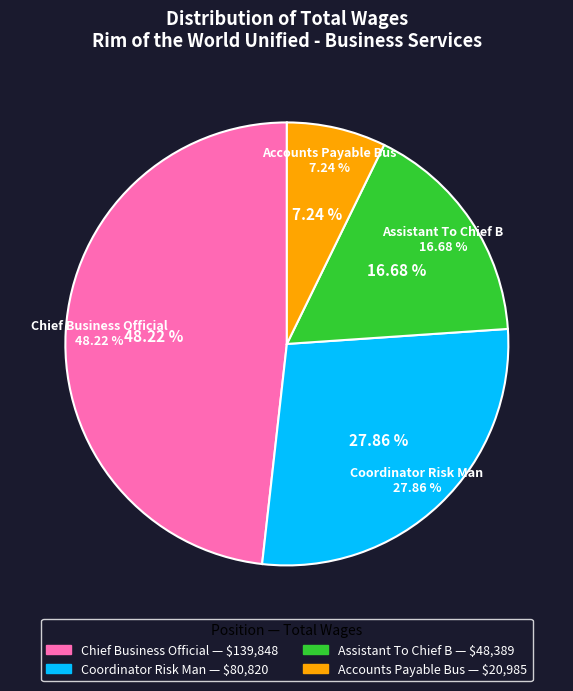

To the nearest percent, what is the difference between the largest and smallest slice percentages?

41%